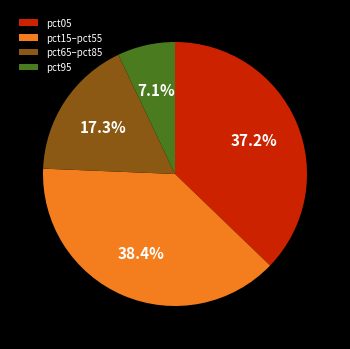

Rank the categories by value from lowest to highest.

pct95, pct65–pct85, pct05, pct15–pct55